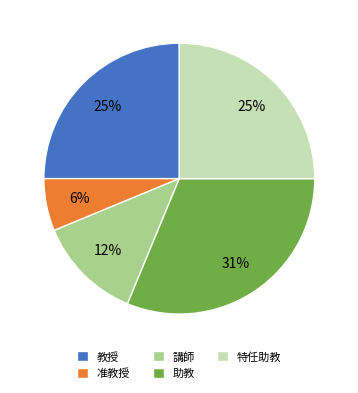

Does 助教 account for over 50% of the chart?

No